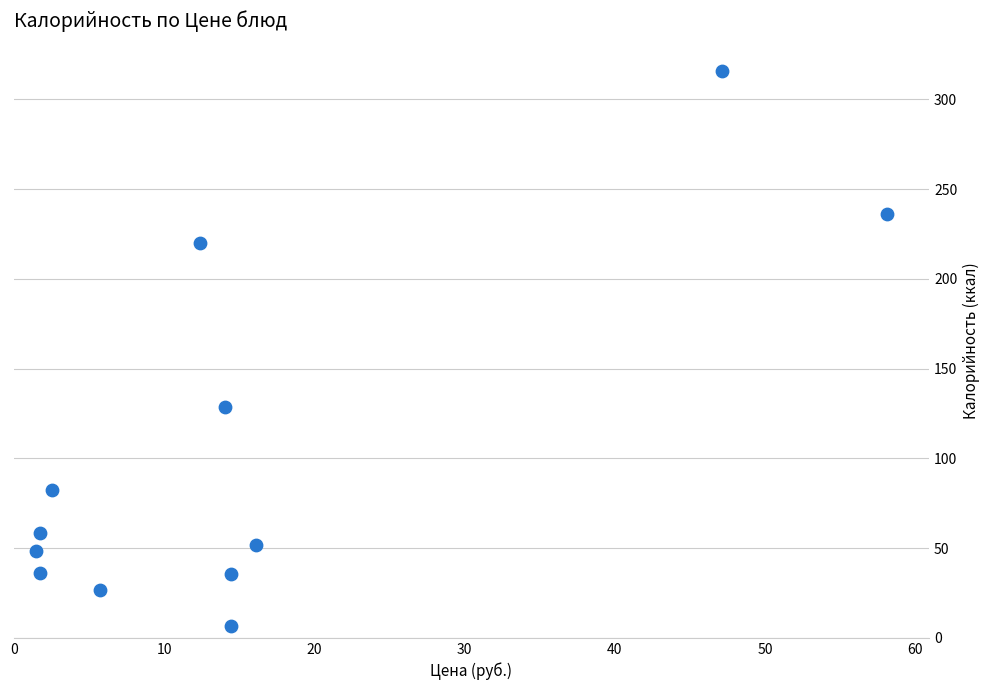

What is the range of Y values (max minus min)?

309.4